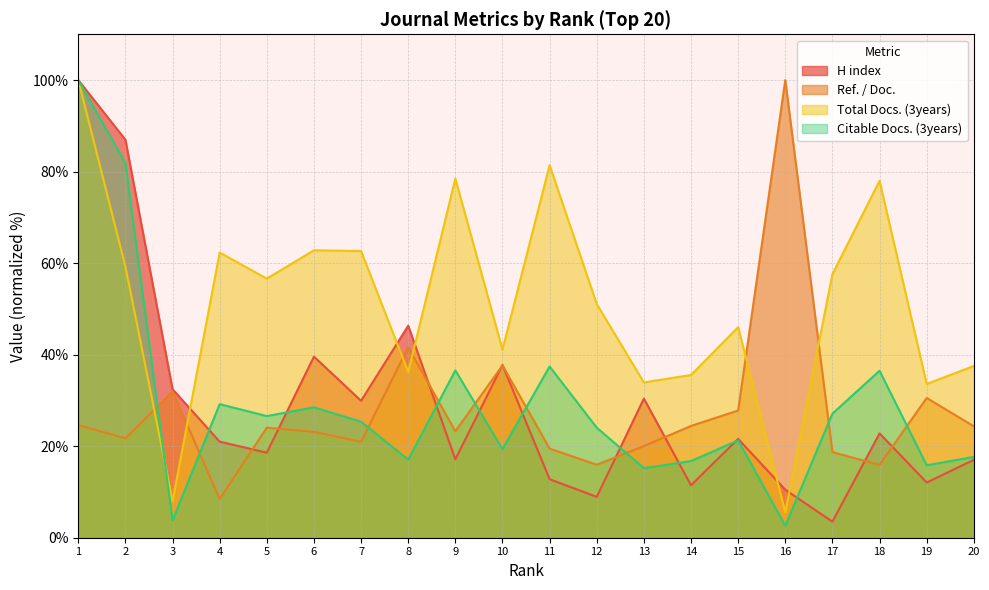

Between which two adjacent categories do H index and Total Docs. (3years) first intersect?

3 and 4